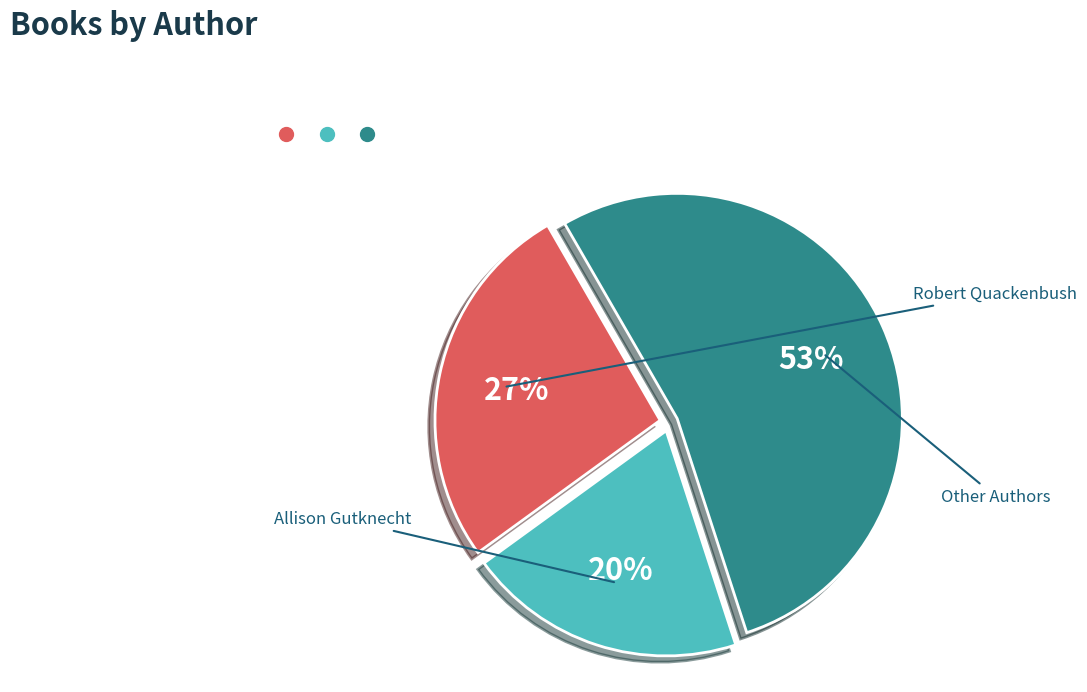

To the nearest percent, what is the difference between the largest and smallest slice percentages?

33%